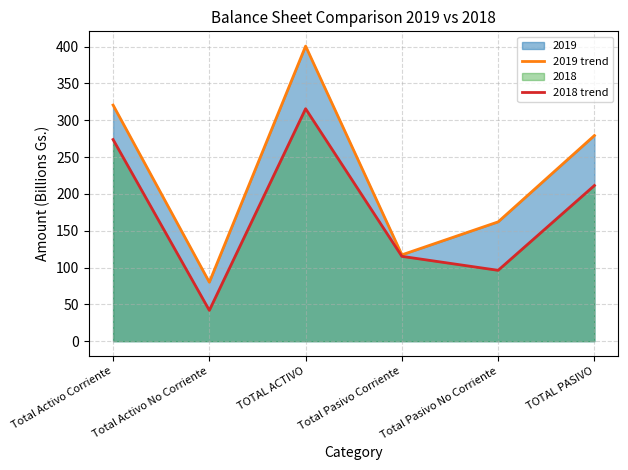

What is the average value of the 2019 trend series?

226.7